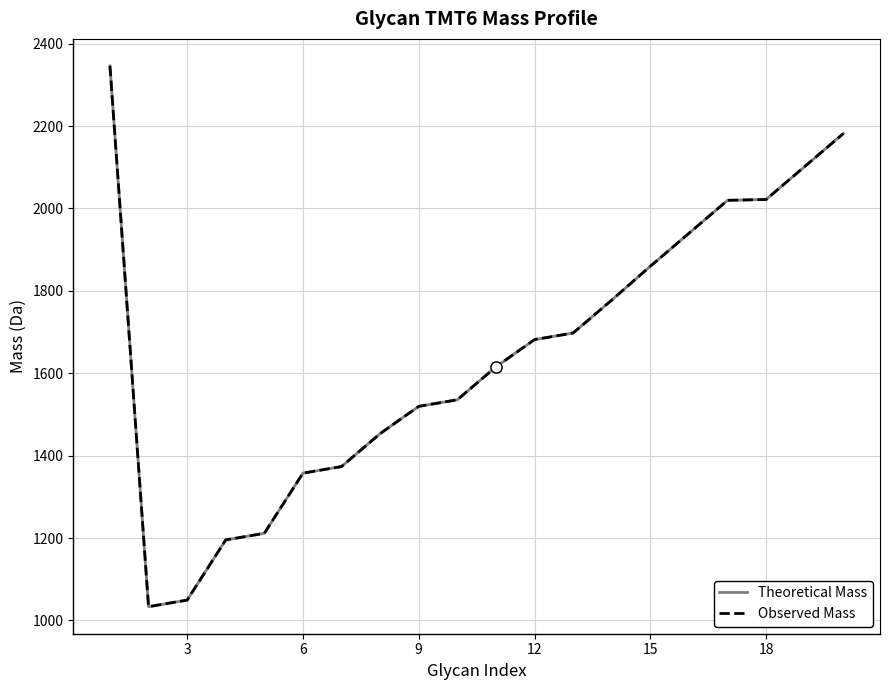

True or false: Observed Mass has more than 2 interior local peaks.

False